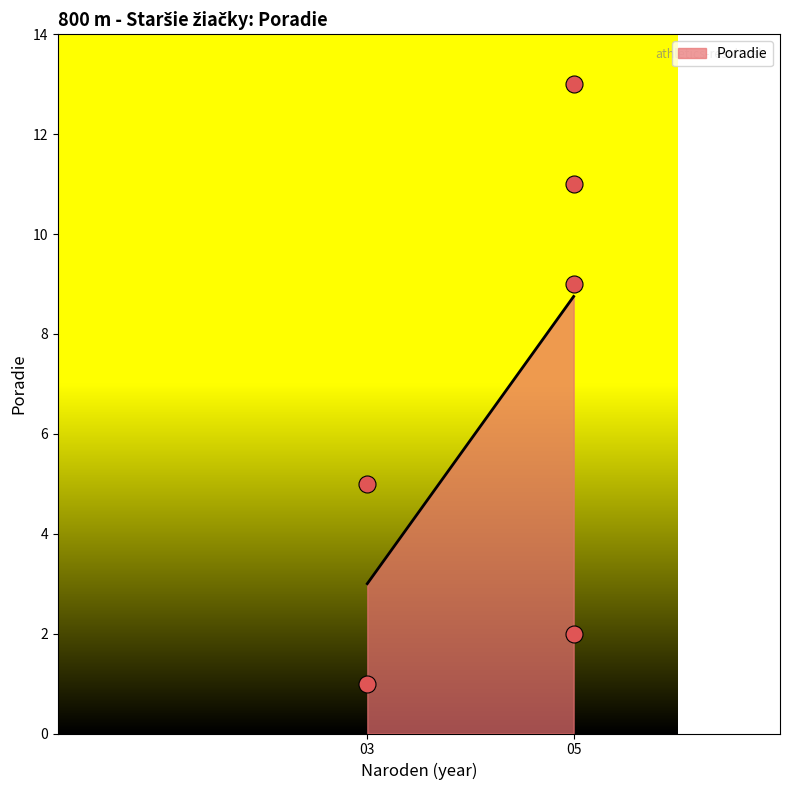

What is the average X value?

4